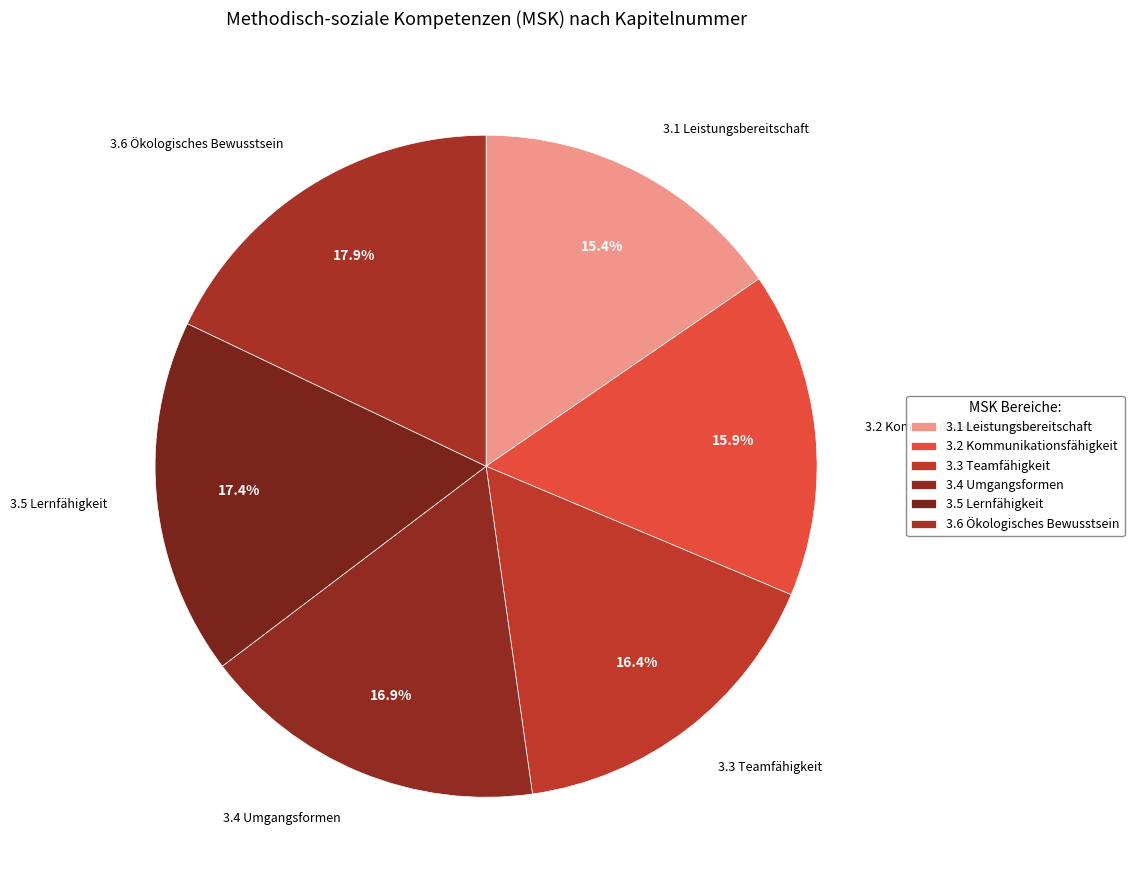

Approximately how many times larger is the value at 3.1 Leistungsbereitschaft compared to 3.5 Lernfähigkeit?

0.9